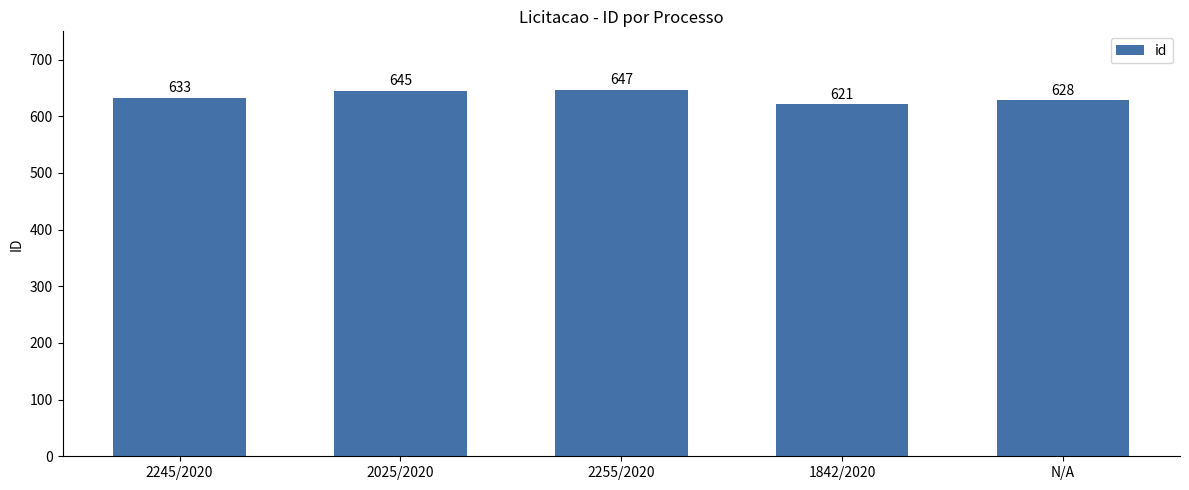

Reading left to right, what are all the values shown in this chart?

2245/2020=633	2025/2020=645	2255/2020=647	1842/2020=621	N/A=628